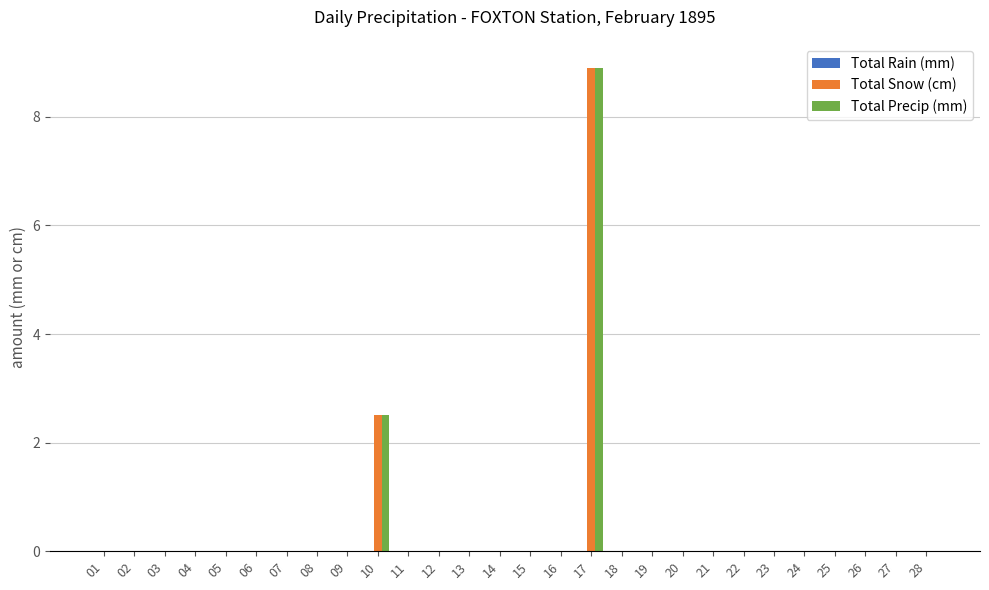

How many distinct data groups are displayed?

2